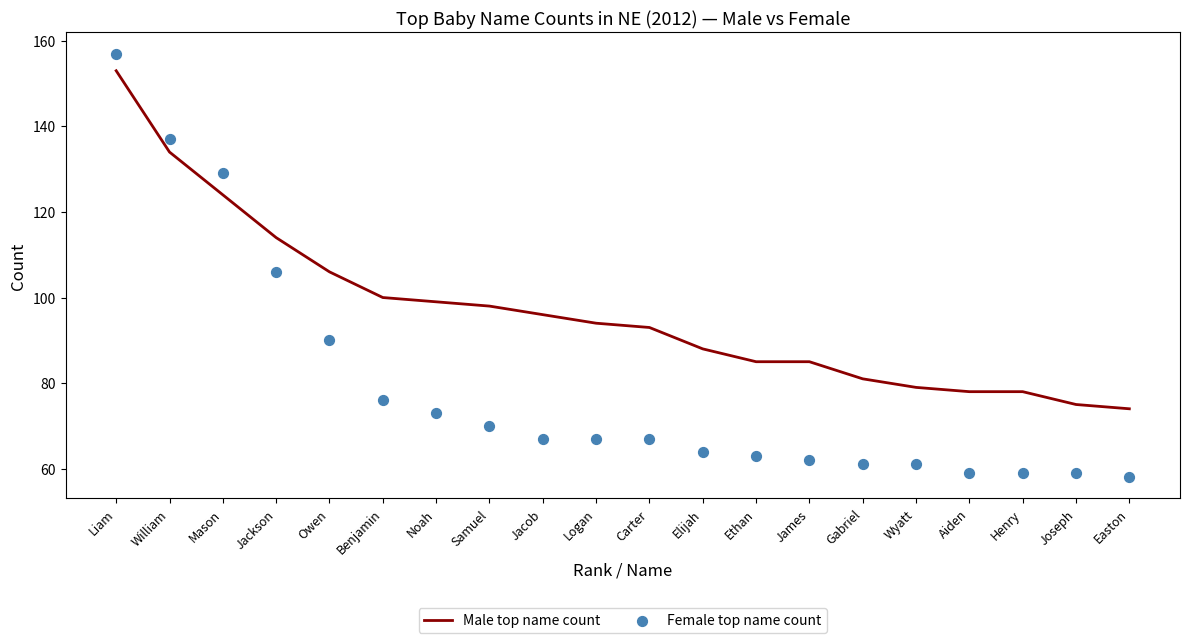

What are all the series names shown in the legend?

Male top name count, Female top name count